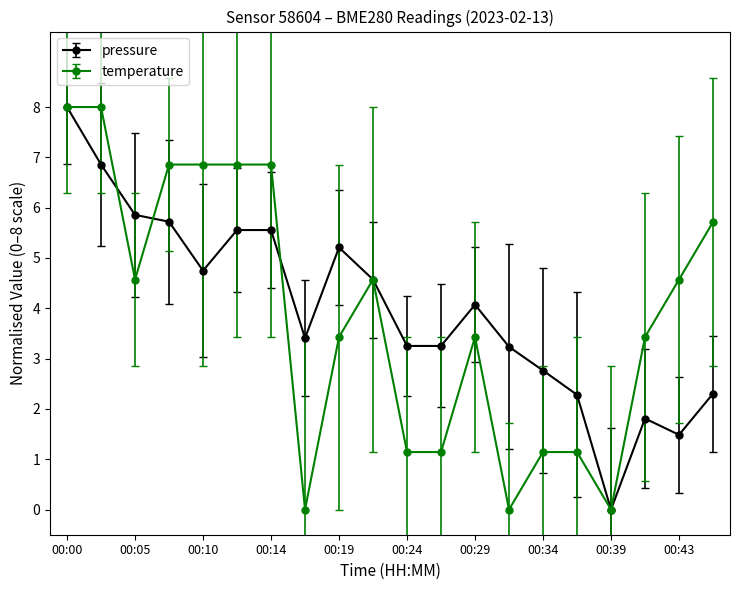

What is the greatest value displayed?

8.0